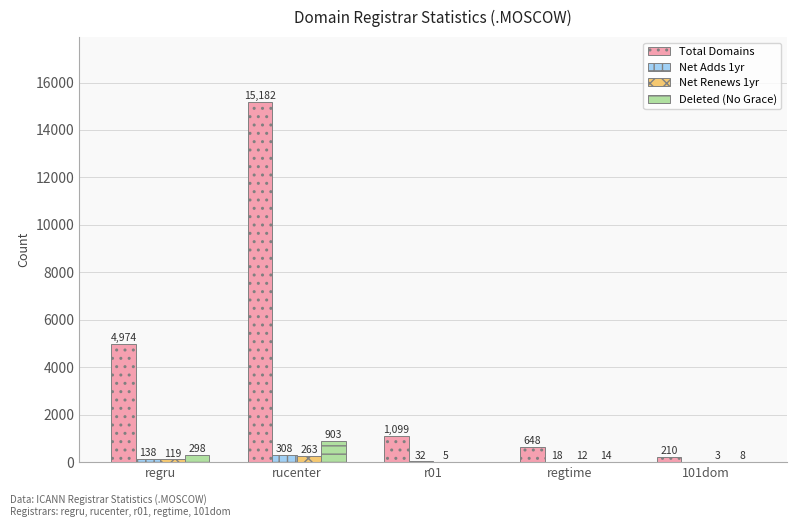

What is the maximum value shown in the chart?

15182